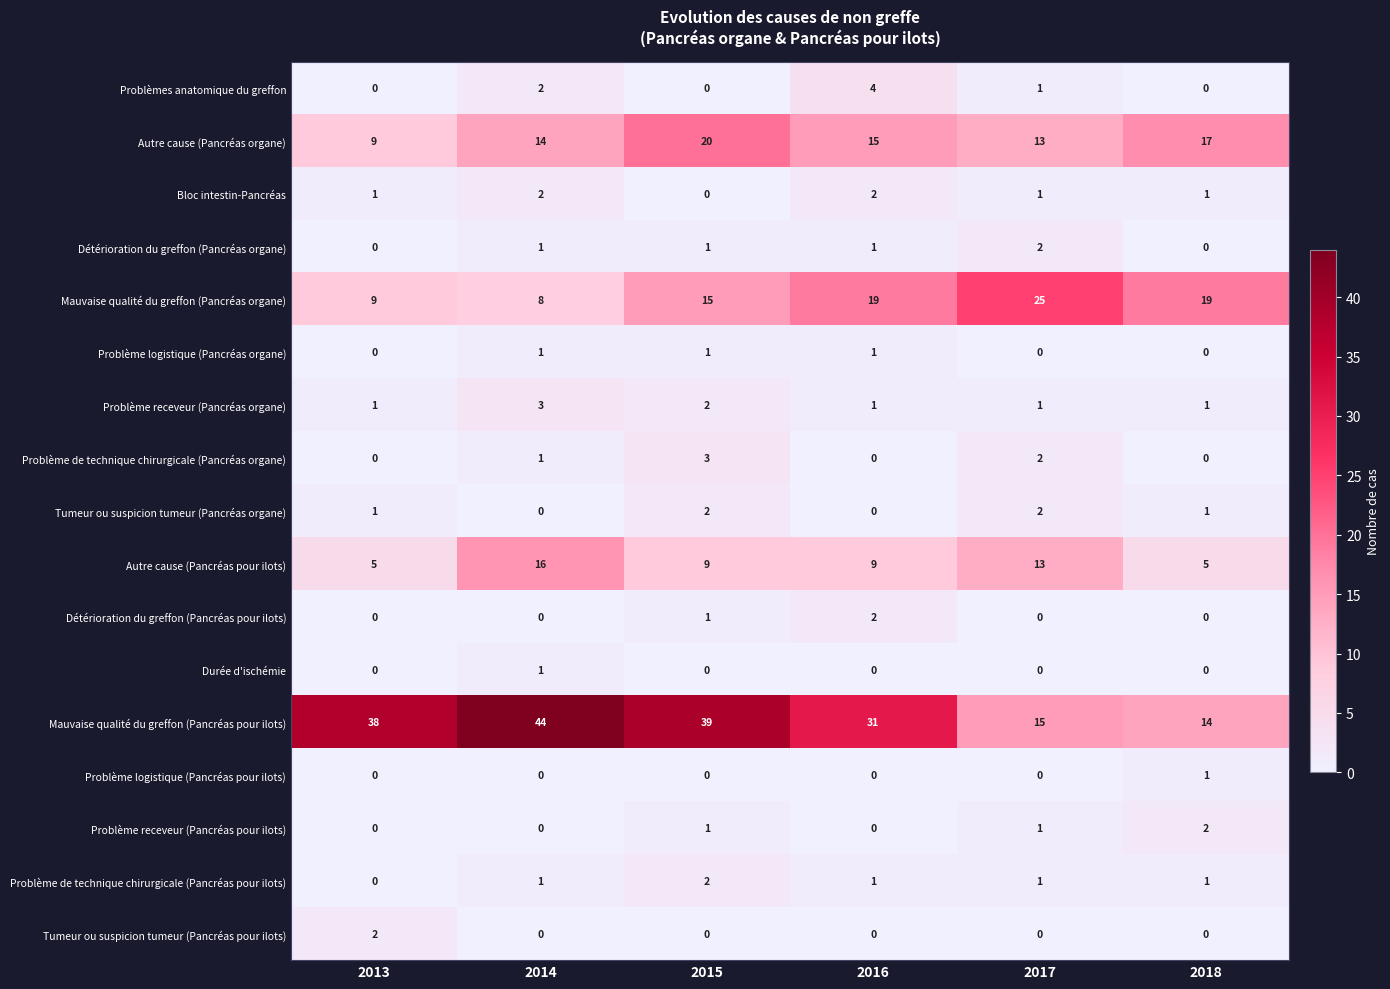

At how many categories does at least one series exceed 9?

6